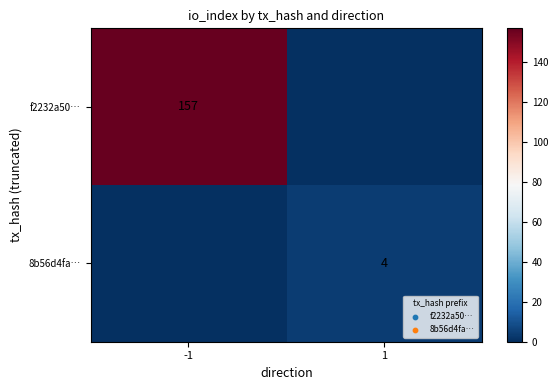

The value of f2232a50… at -1 is 157. True or false?

True